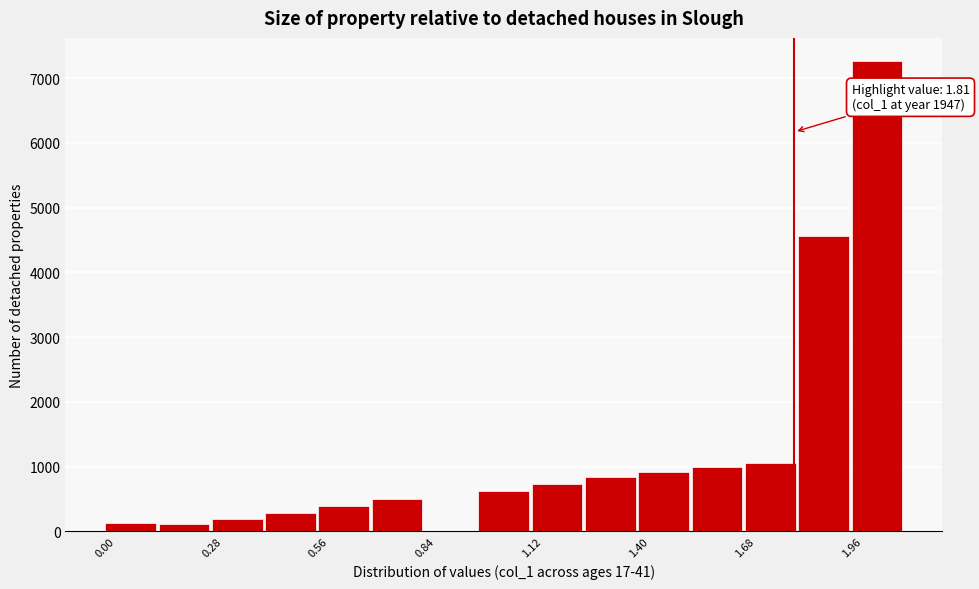

Around what value on the x-axis is the tallest bar? Give the approximate position of its centre, as read against the axis.

2.05